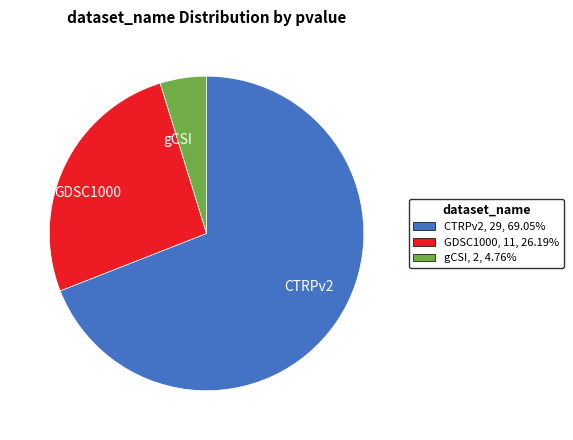

What is the largest slice in the pie chart?

CTRPv2